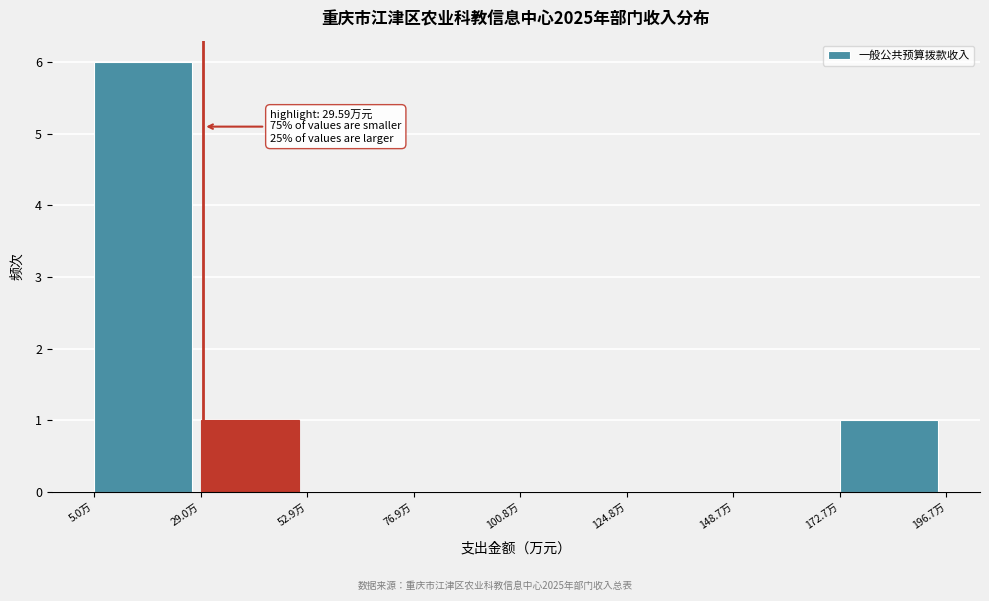

Over which range of the x-axis is the bar tallest?

5 to 30